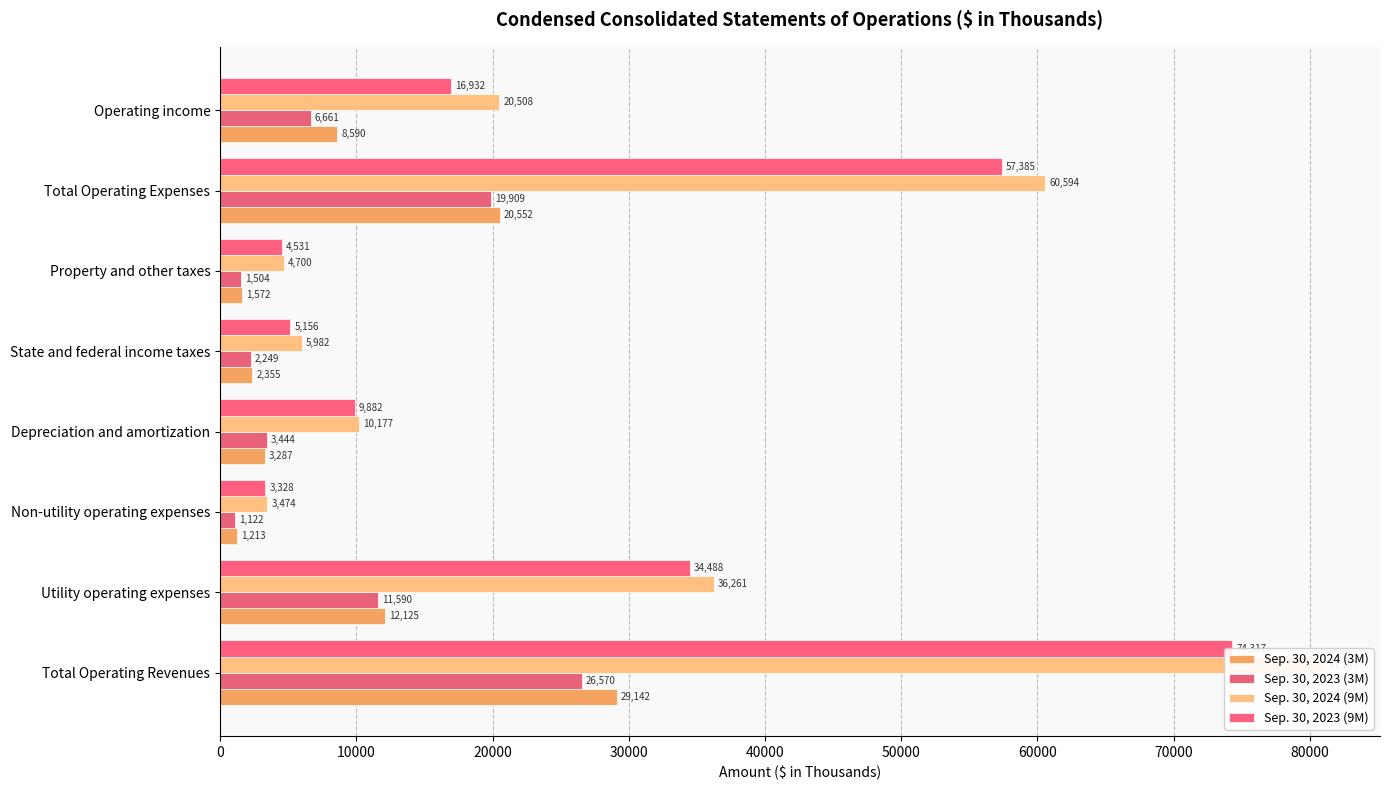

What is the value of the Sep. 30, 2024 (9M) bar at the 5th from the left?

5982